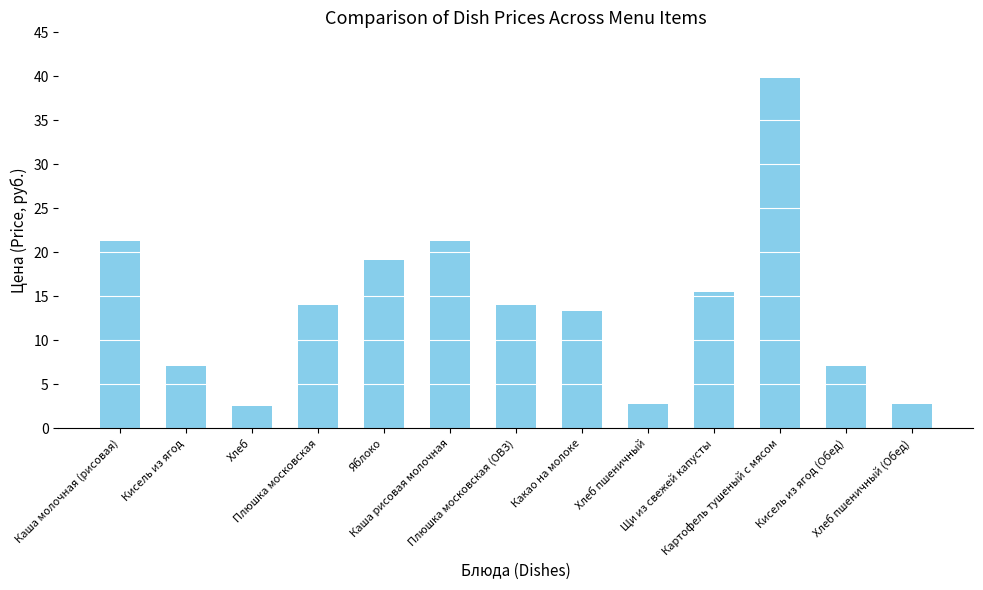

What is the greatest value displayed?

39.8